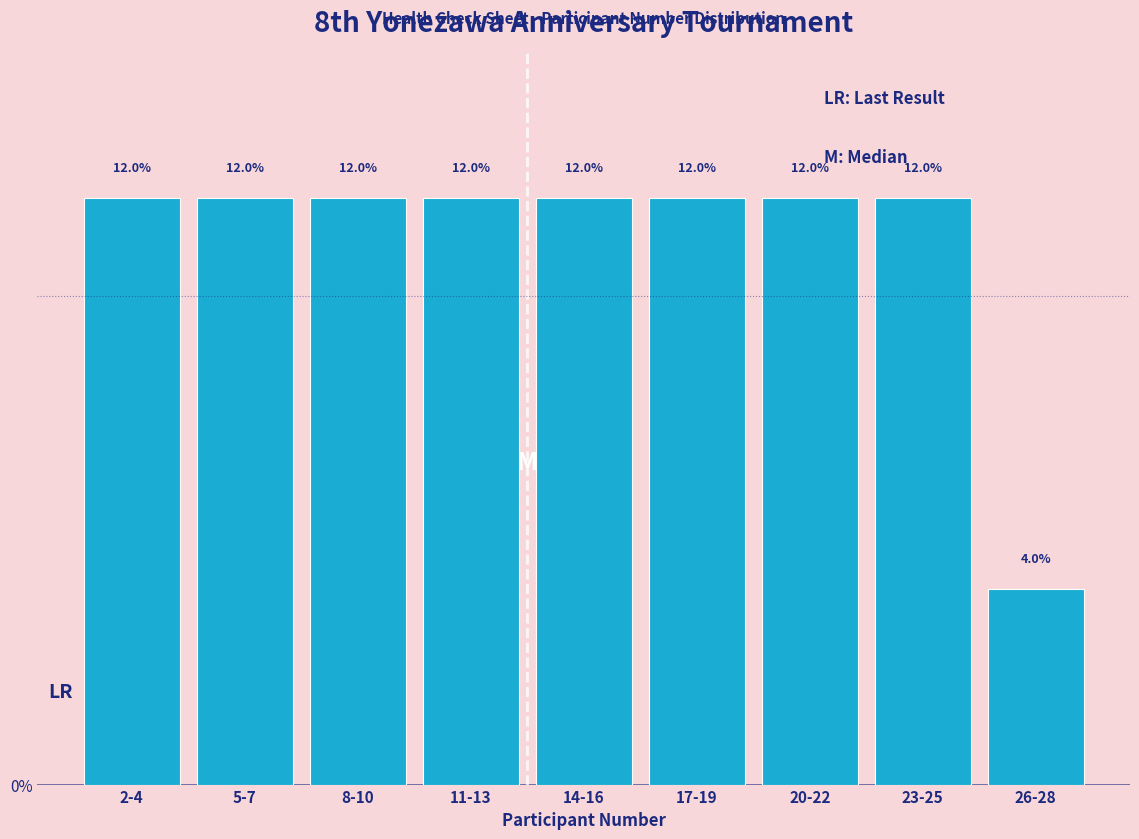

How many bars are there in total?

9